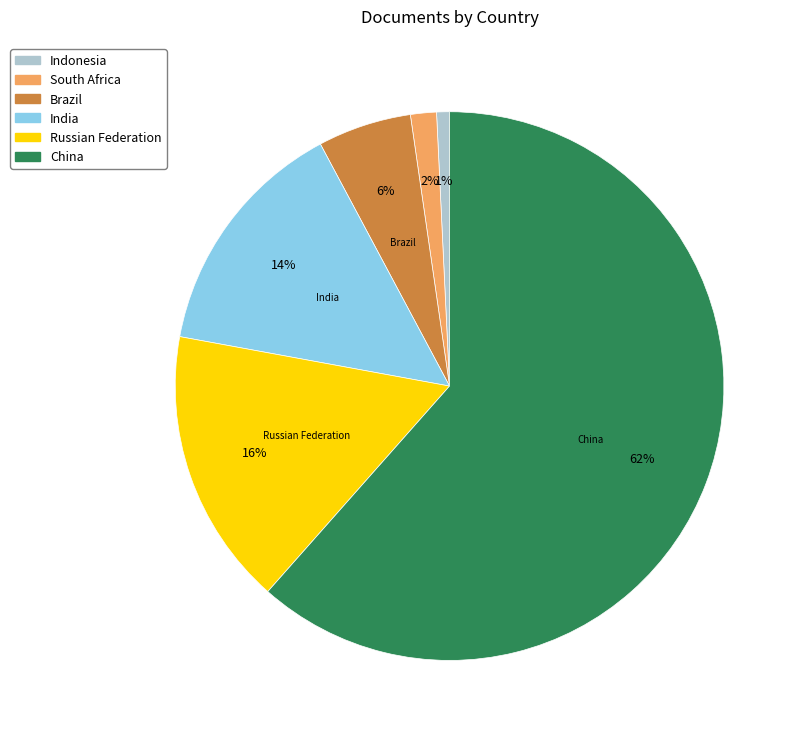

The India slice represents 14% of the pie. True or false?

True